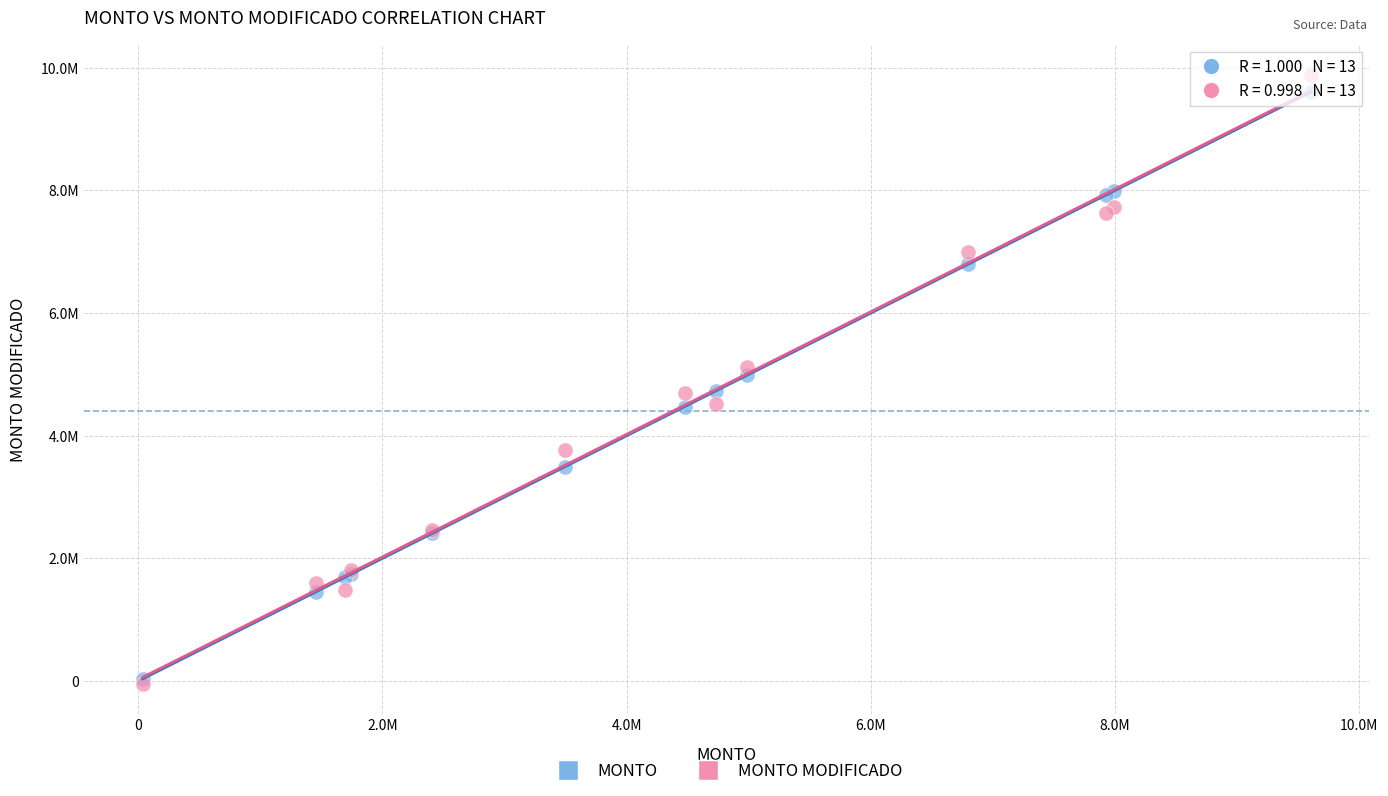

What are all the series names shown in the legend?

MONTO, MONTO MODIFICADO